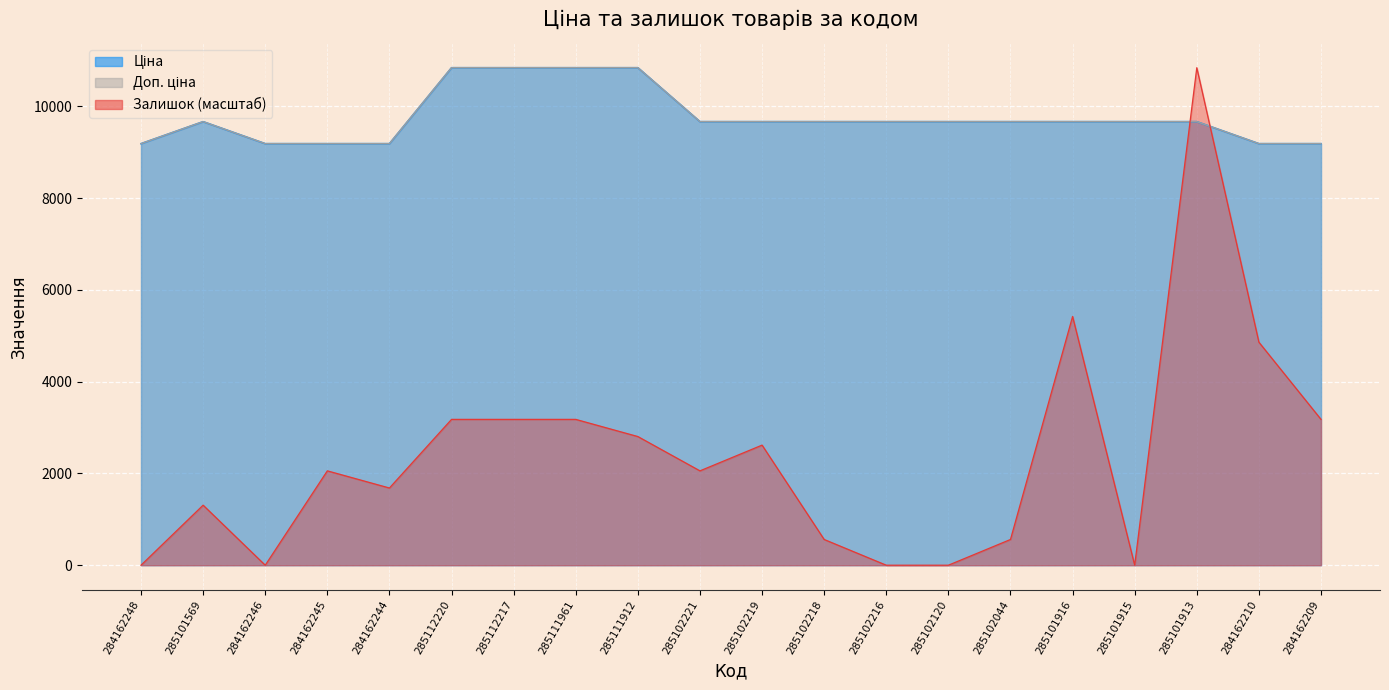

Which series changed the most between 285101569 and 285102120?

Залишок